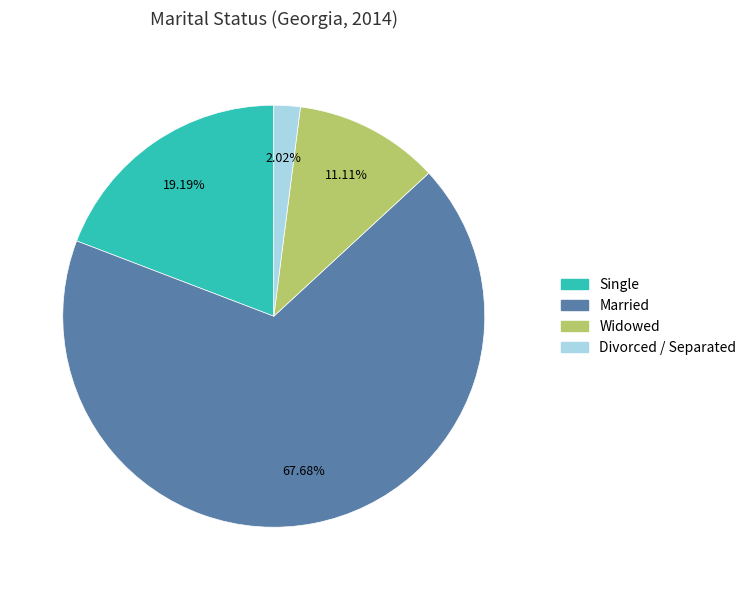

Count the number of slices in the pie.

4